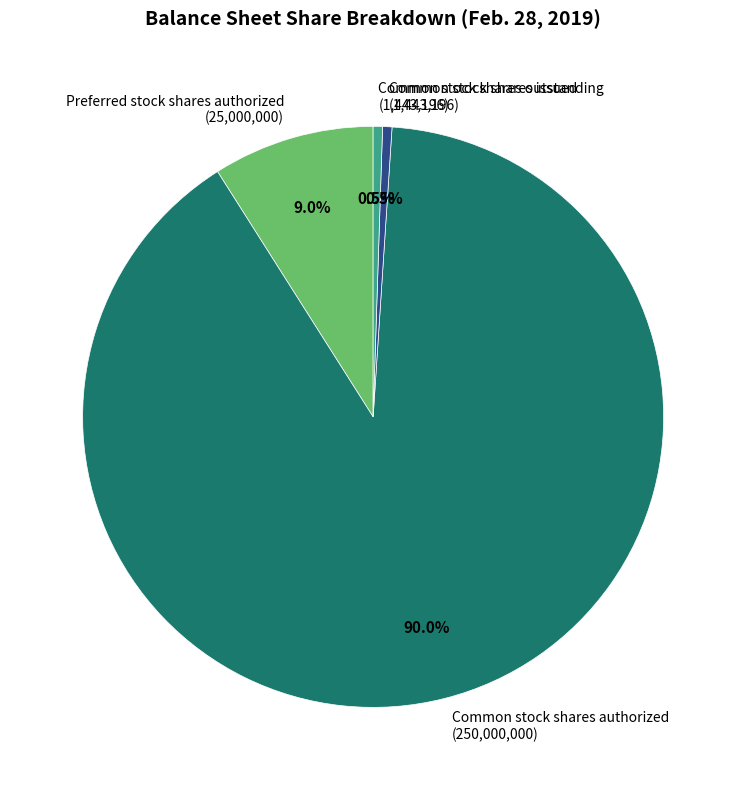

Which category has the biggest portion of the pie?

Common stock shares authorized